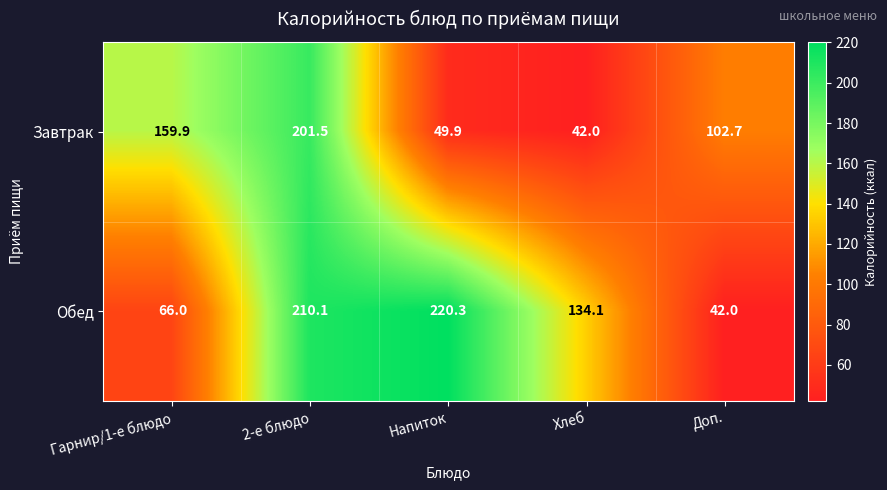

At which category is the sum across all series the highest?

2-е блюдо